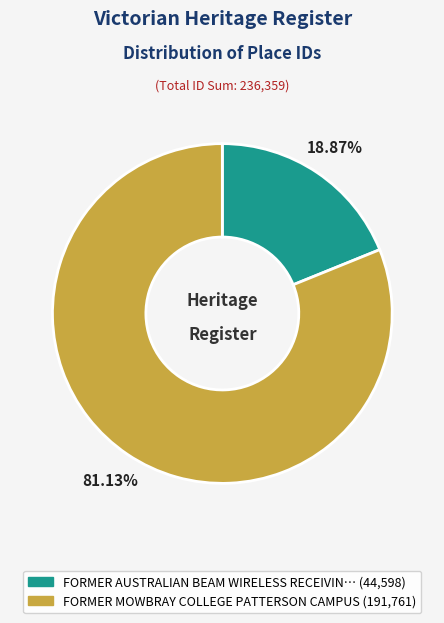

Is there any slice that represents more than half of the pie?

Yes